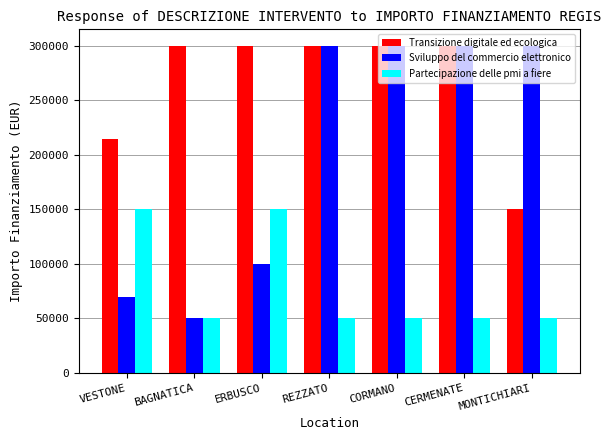

What is the maximum value shown in the chart?

300000